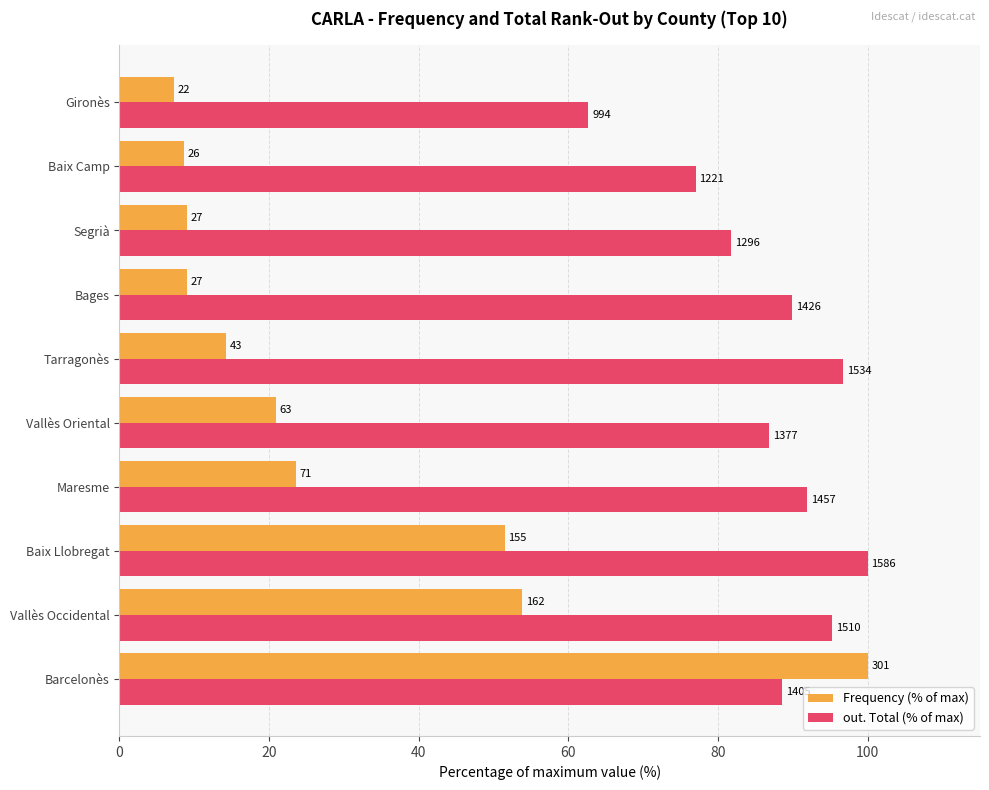

What are all the series names shown in the legend?

Frequency (% of max), out. Total (% of max)